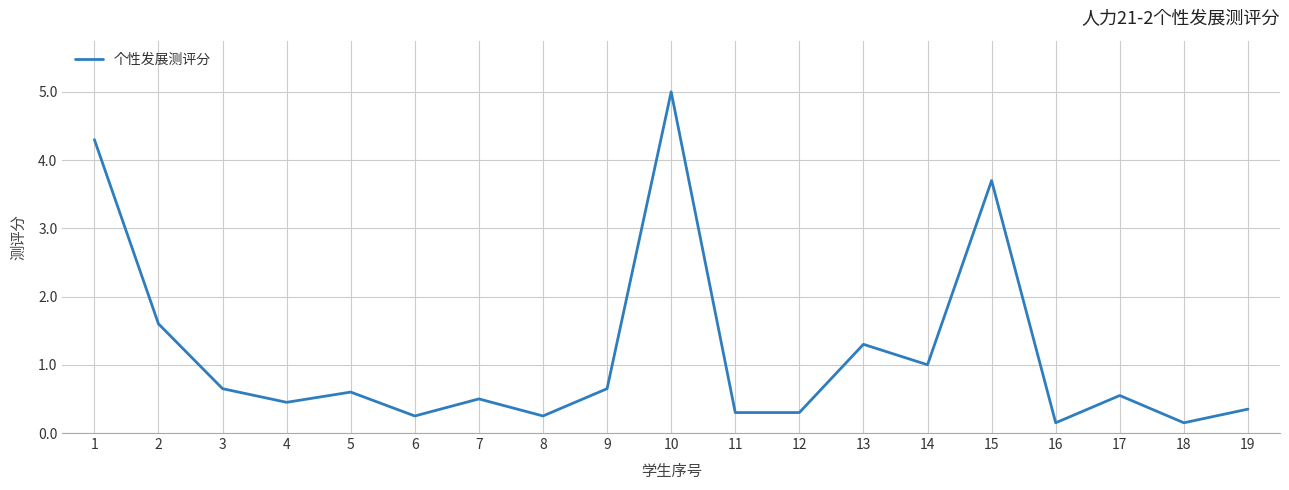

The value at 14 is 1.0. True or false?

True